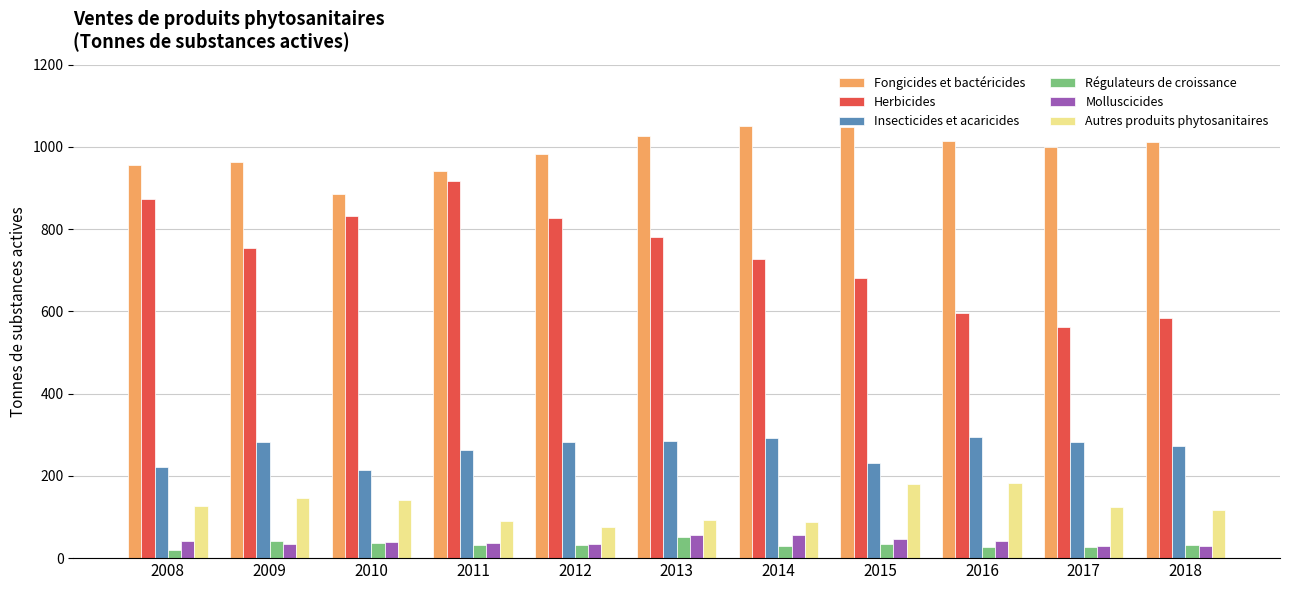

How many bars are there in each group?

6